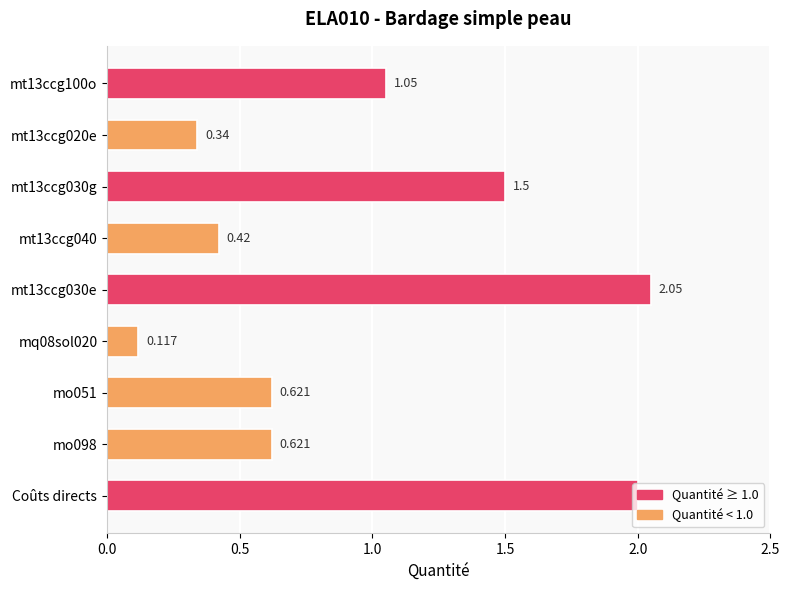

How many bars are there in total?

9